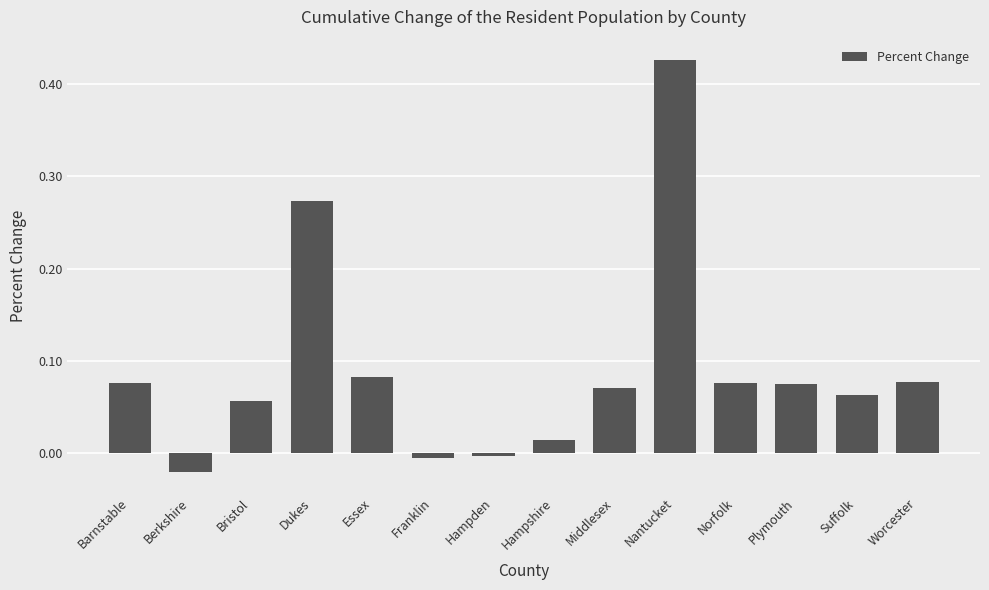

What is the label of the 14th bar from the left?

Worcester